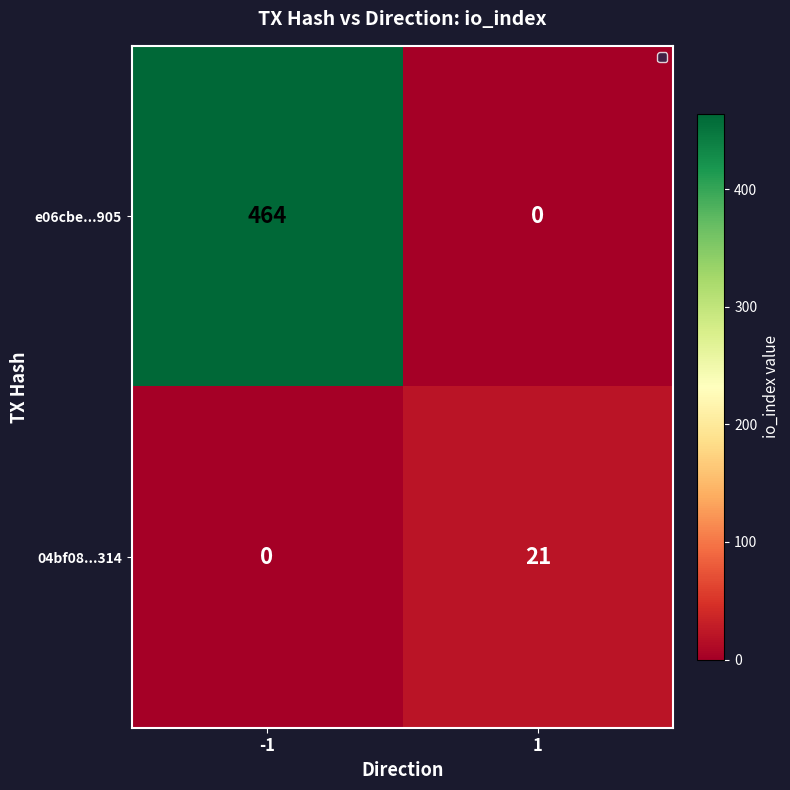

The e06cbe...905 series shows 187 at 1. True or false?

False